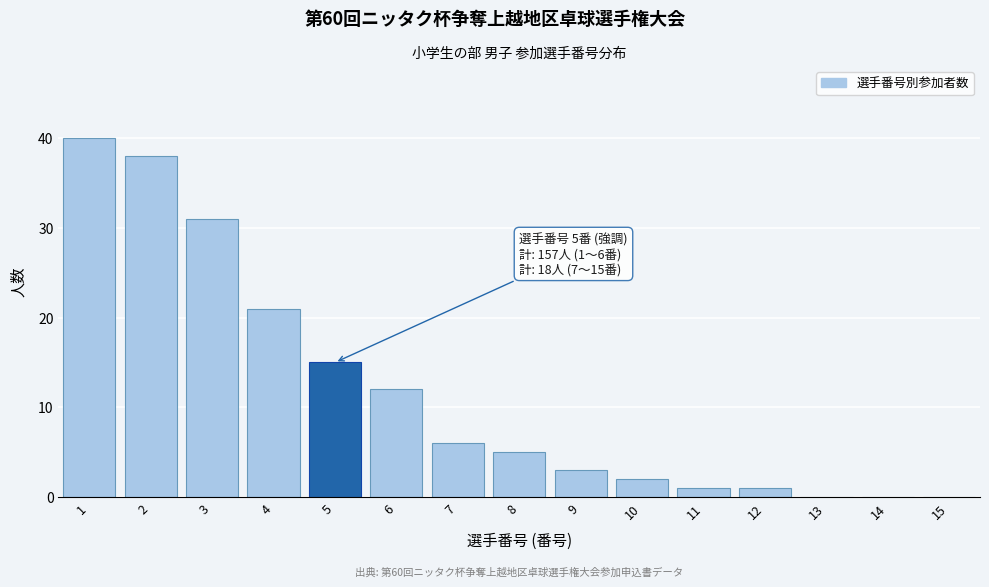

Reading right to left, extract all data points from this chart.

15=0	14=0	13=0	12=1	11=1	10=2	9=3	8=5	7=6	6=12	5=15	4=21	3=31	2=38	1=40